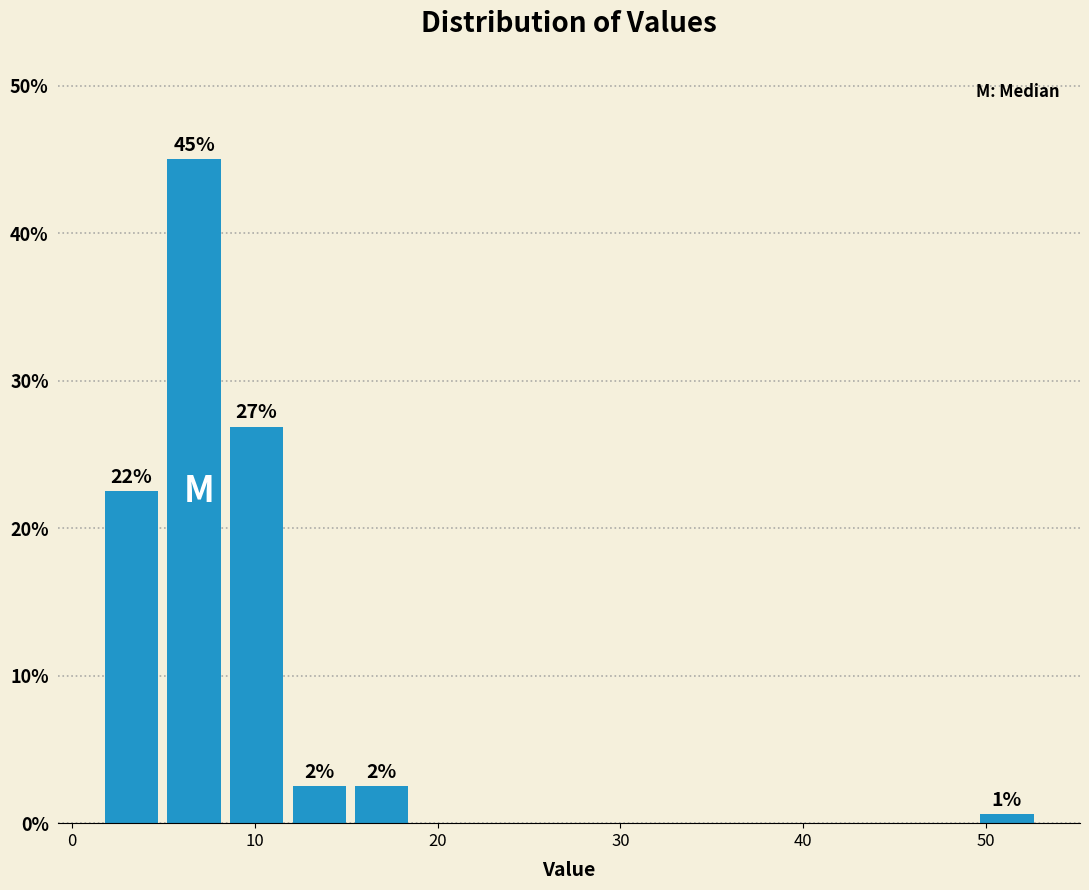

Around what value on the x-axis is the tallest bar? Give the approximate position of its centre, as read against the axis.

7